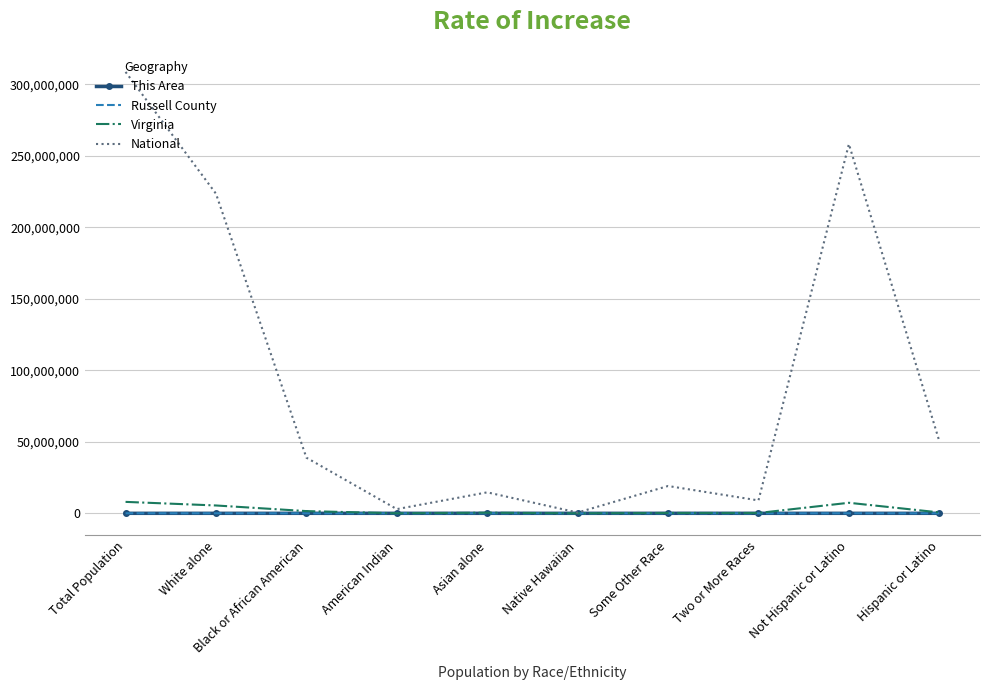

What is the highest value of the Virginia series?

8001024